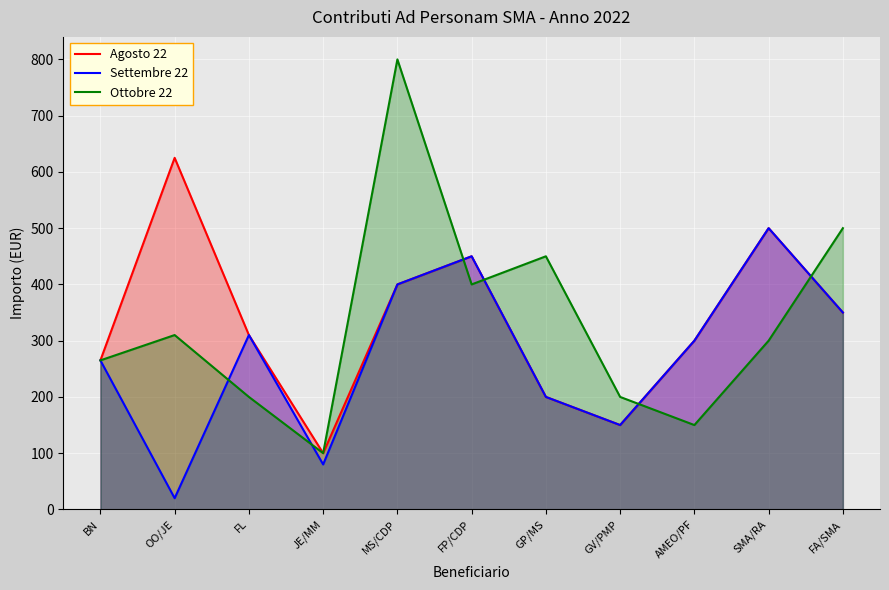

True or false: Settembre 22 and Agosto 22 cross at least once.

False